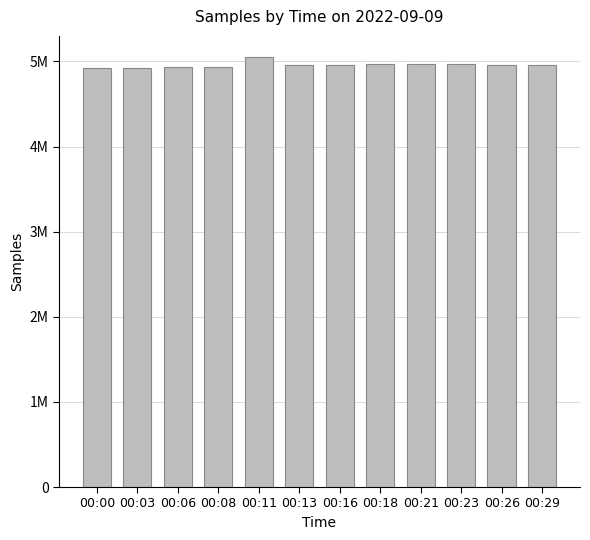

Which label corresponds to the largest value in the chart?

00:11